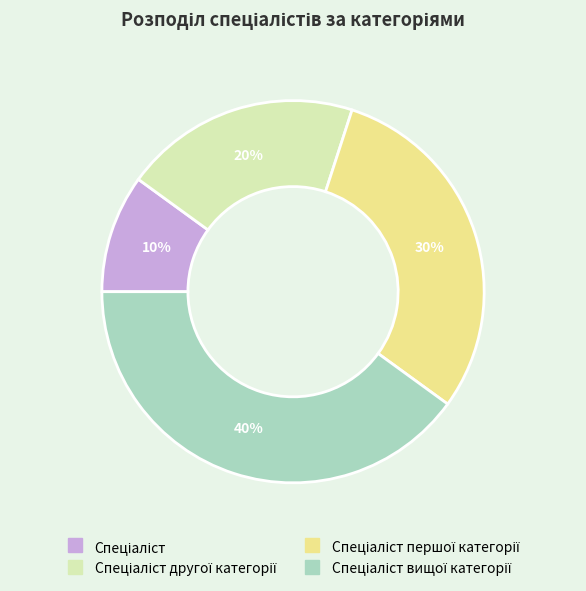

Is there any slice that represents more than half of the pie?

No